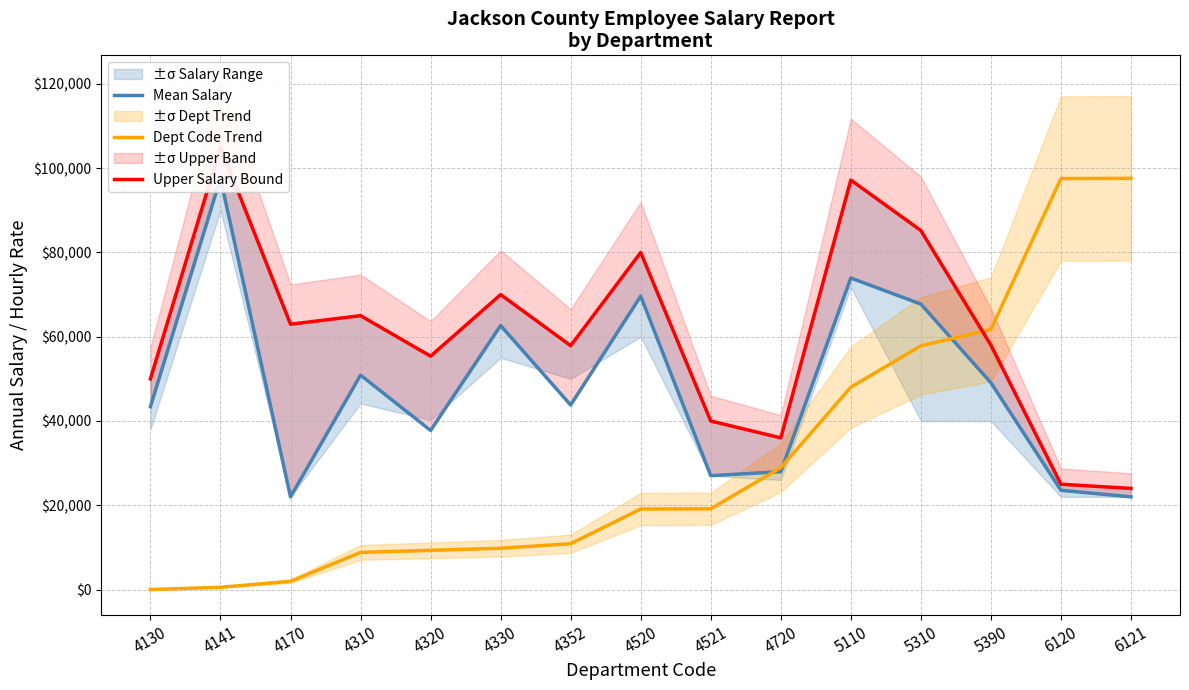

List the labels in order of Upper Salary Bound value, largest first.

4141, 5110, 5310, 4520, 4330, 4310, 4170, 5390, 4352, 4320, 4130, 4521, 4720, 6120, 6121